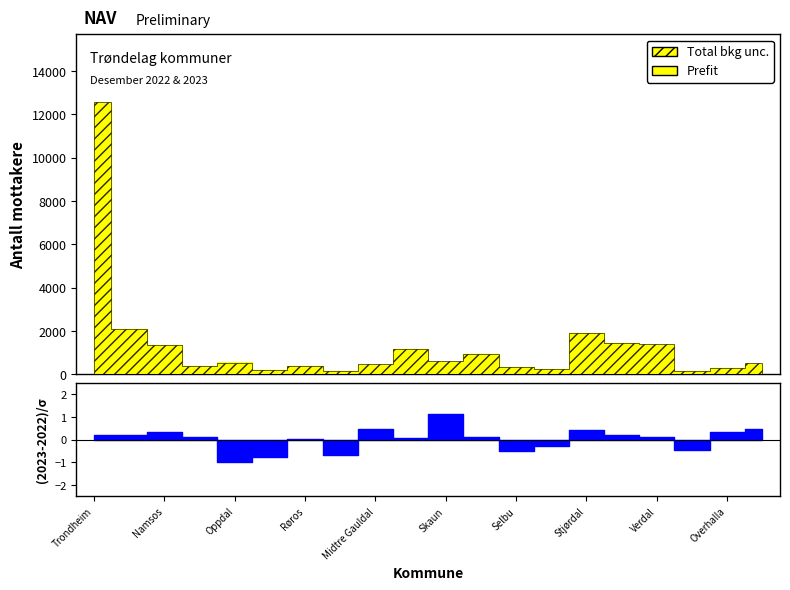

How many series are shown in this chart?

2